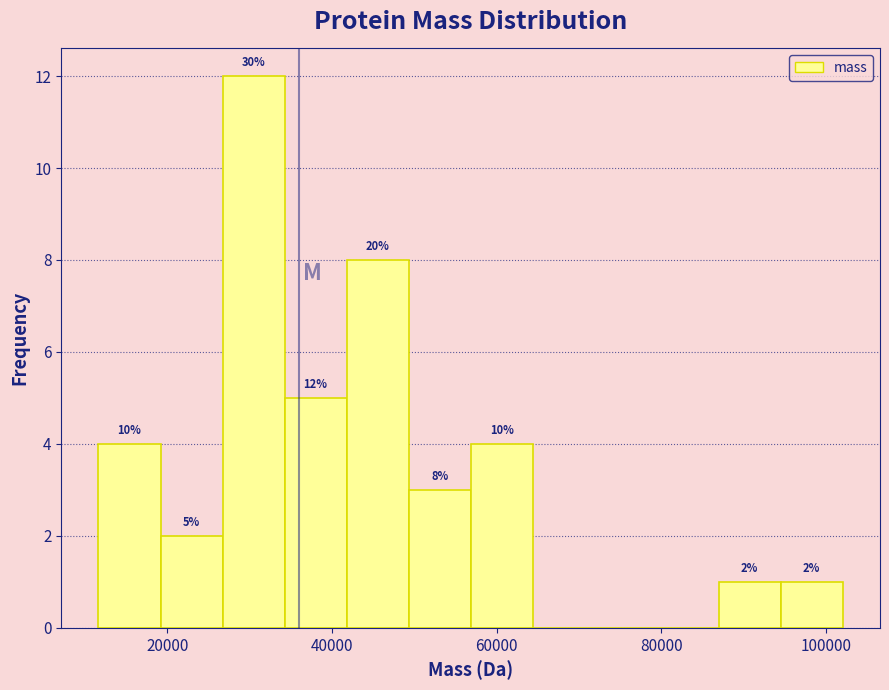

Read against the x-axis, roughly where is the centre of the tallest bar?

30000